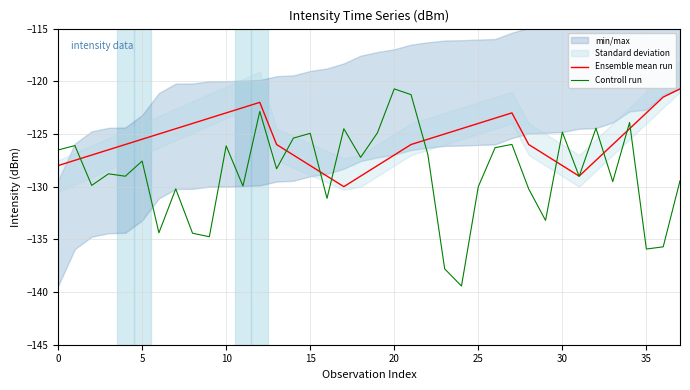

How many data points in Ensemble mean run are above -126?

18